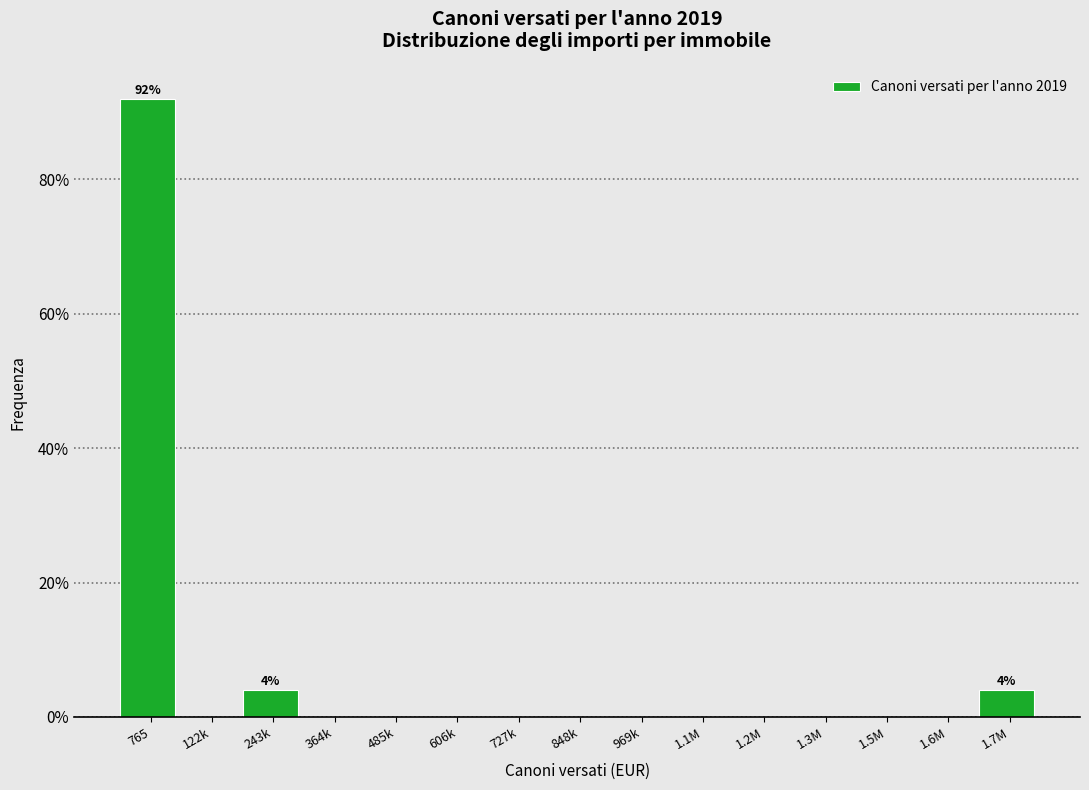

Reading left to right, what are all the values shown in this chart?

765=92	122k=0	243k=4	364k=0	485k=0	606k=0	727k=0	848k=0	969k=0	1.1M=0	1.2M=0	1.3M=0	1.5M=0	1.6M=0	1.7M=4